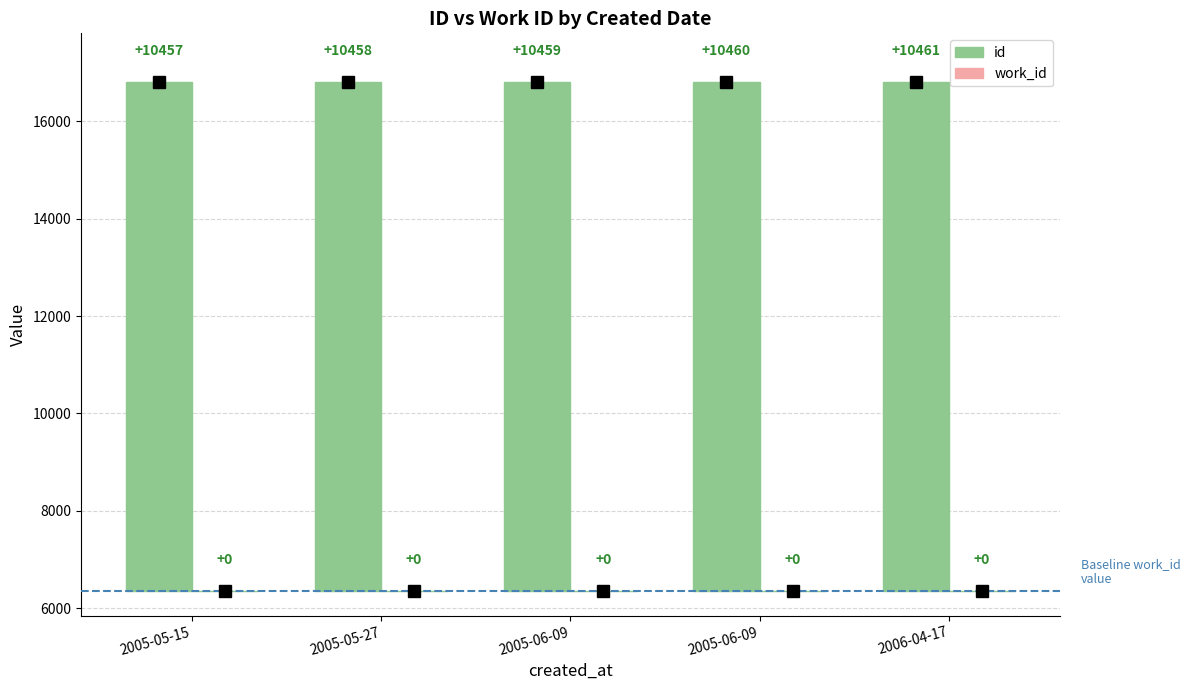

At which category is the sum across all series the highest?

2006-04-17